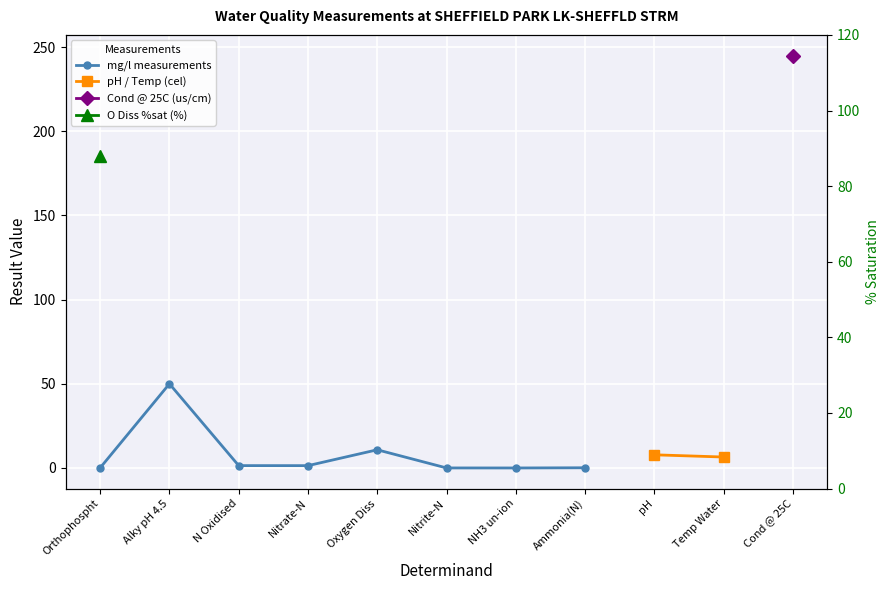

List the labels in order of value, smallest first.

NH3 un-ion, Nitrite-N, Orthophospht, Ammonia(N), Nitrate-N, N Oxidised, Oxygen Diss, Alky pH 4.5